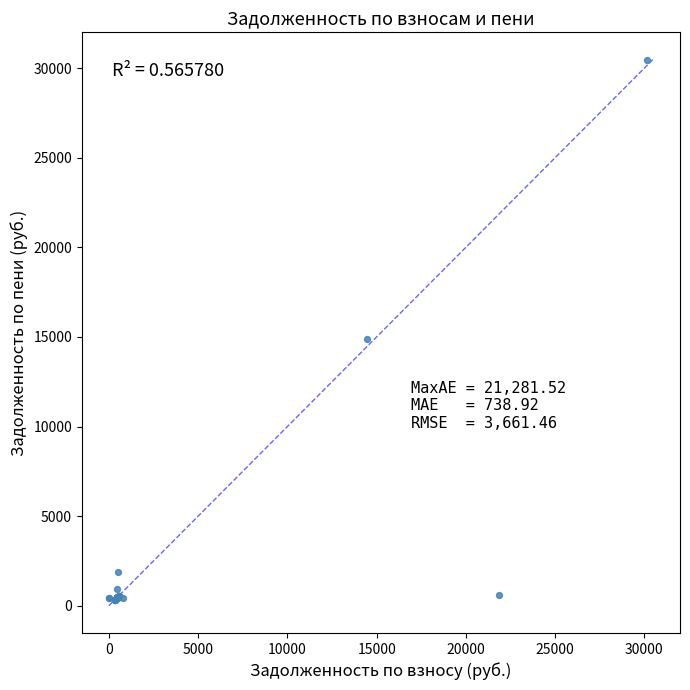

What Y value in the scatter plot is closest to 15394?

14898.8